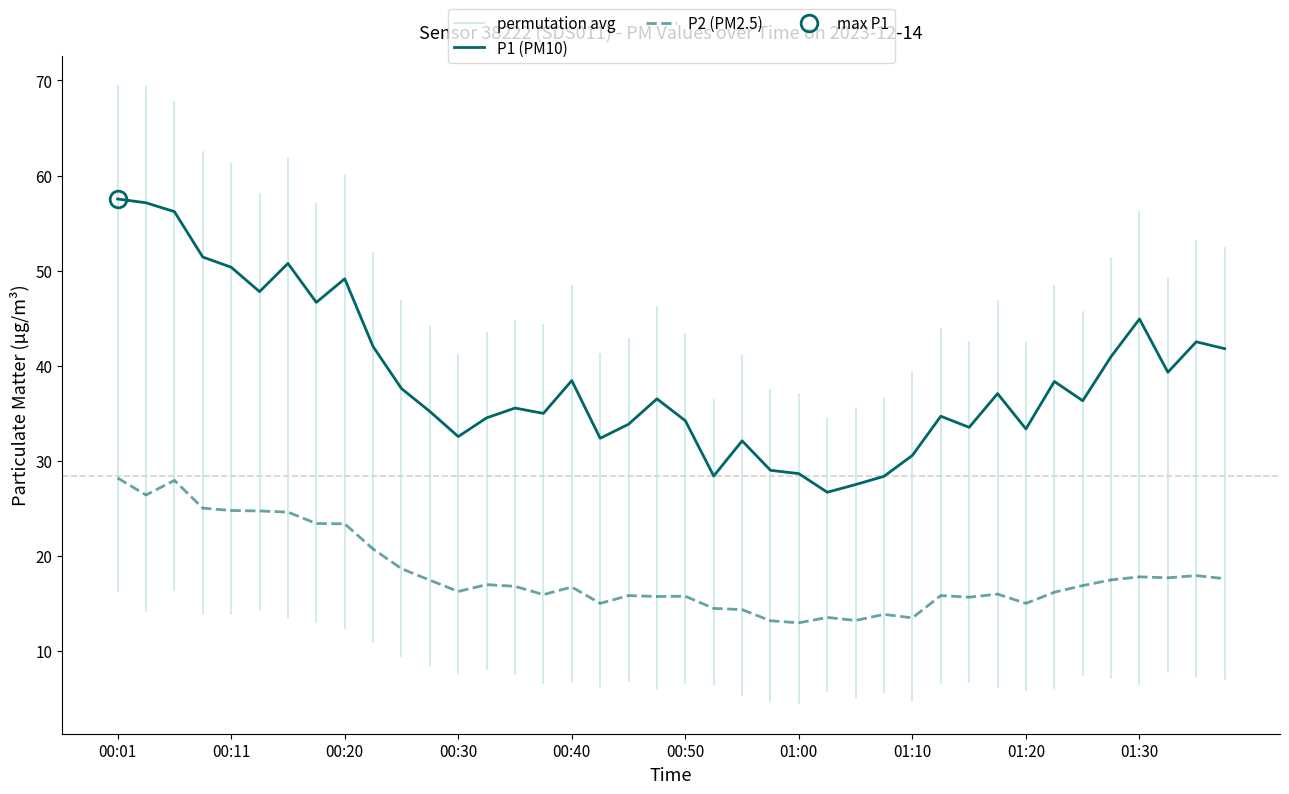

Reading left to right, transcribe all the data shown in this chart.

P1: 57.5	57.1	56.2	51.4	50.4	47.8	50.8	46.6	49.1	42.0	37.6	35.2	32.5	34.5	35.5	35.0	38.4	32.4	33.8	36.5	34.2	28.4	32.1	29.0	28.6	26.7	27.5	28.4	30.6	34.7	33.5	37.0	33.3	38.3	36.3	41.0	44.9	39.3	42.5	41.8
P2: 28.2	26.4	27.9	25.0	24.8	24.7	24.6	23.4	23.4	20.7	18.6	17.4	16.2	16.9	16.8	15.9	16.7	15.0	15.8	15.7	15.7	14.4	14.3	13.2	12.9	13.5	13.2	13.8	13.4	15.8	15.6	15.9	15.0	16.1	16.9	17.4	17.8	17.7	17.9	17.6